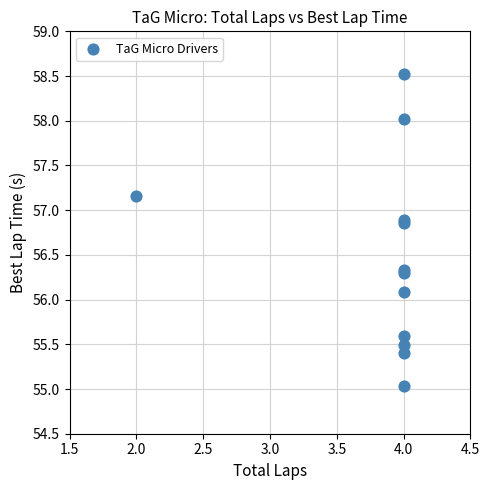

What Y value in the scatter plot is closest to 56?

56.1